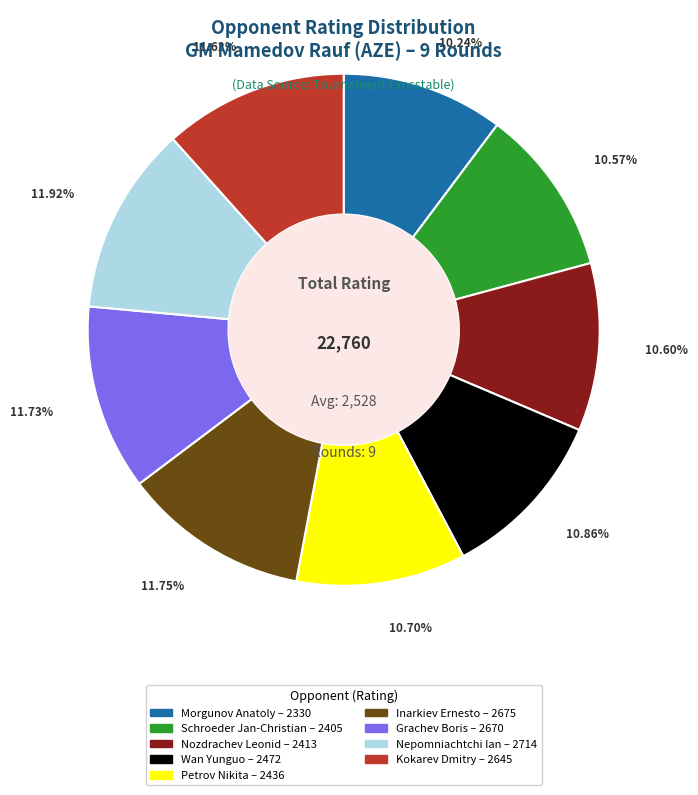

Which has a higher value, Kokarev Dmitry or Morgunov Anatoly?

Kokarev Dmitry